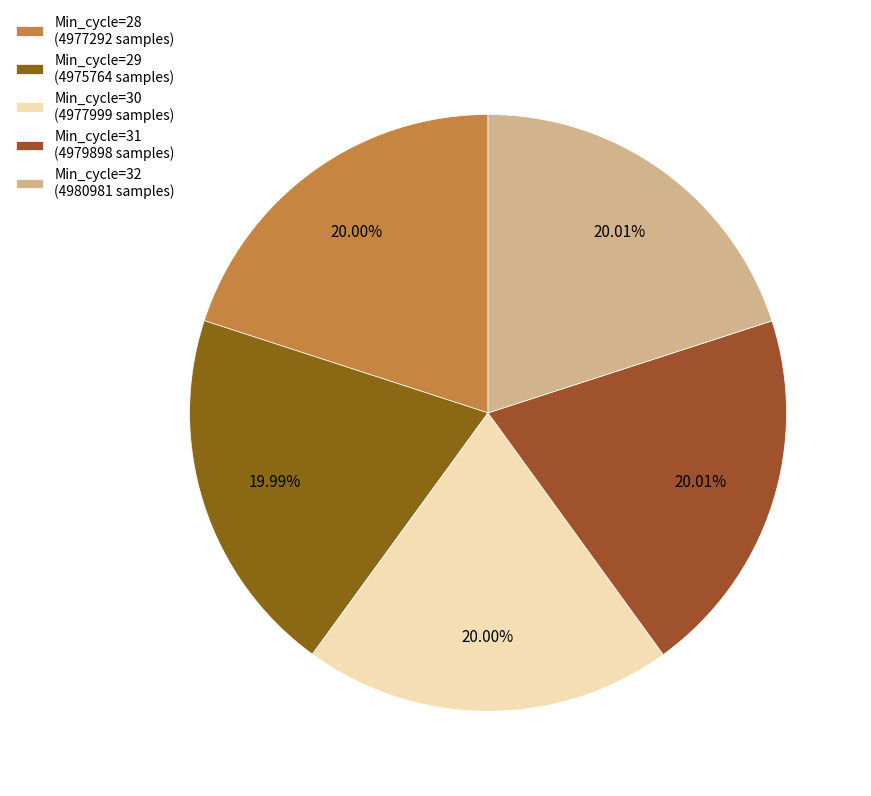

To the nearest percent, what percentage of the pie is Min_cycle=31?

20%